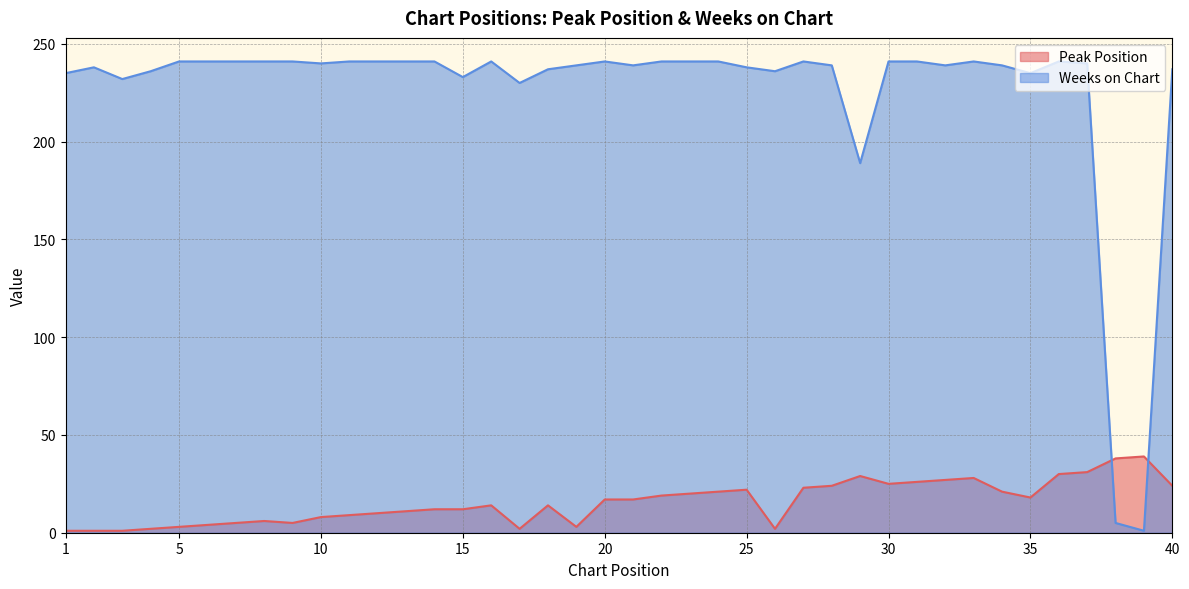

At which label does Weeks on Chart first exceed 240?

5